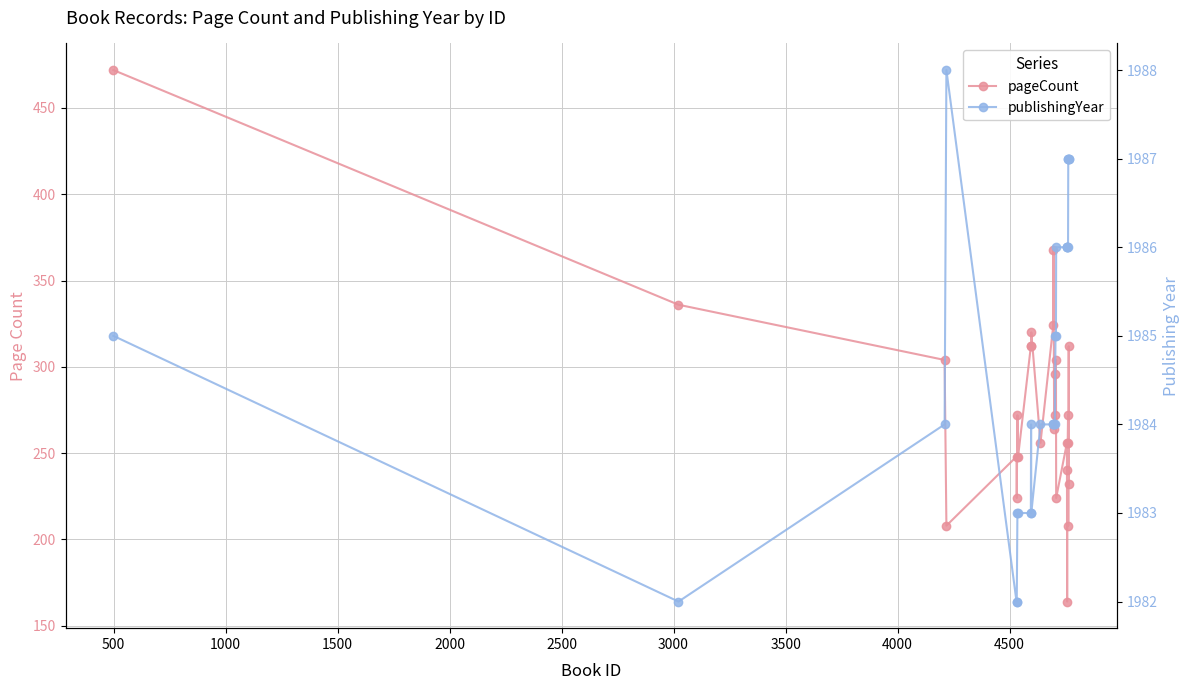

True or false: publishingYear has more than 0 points higher than both neighbors.

True